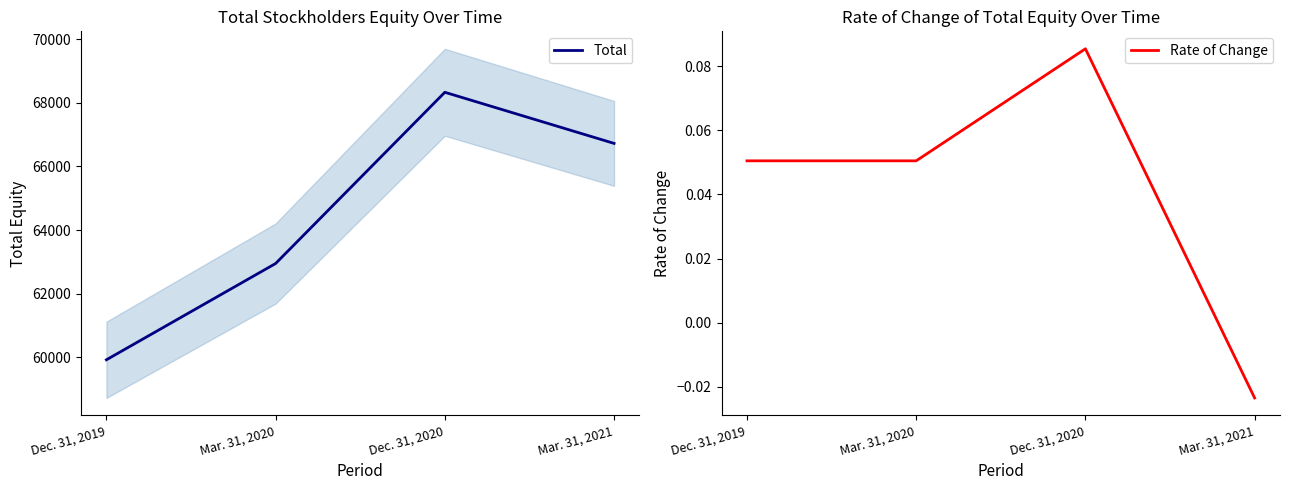

Between Mar. 31, 2020 and Dec. 31, 2020, which series saw the biggest shift?

Total